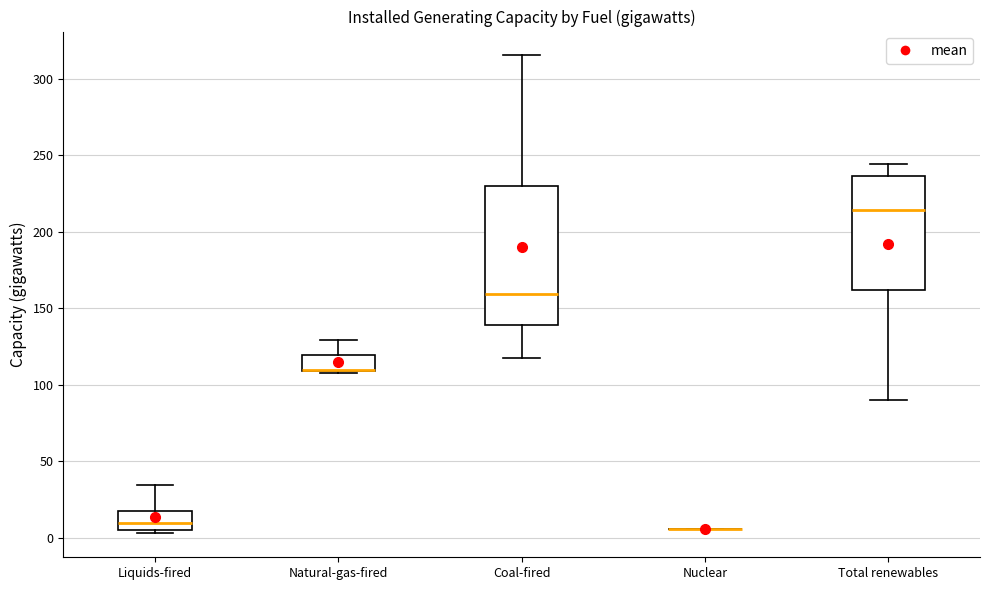

Reading left to right, transcribe this box plot: for each box, give where its median line is, the range the box spans, and where its two whiskers end, as read against the y-axis. The values are not printed on the chart, so give them approximately, as read against the axis.

Liquids-fired: median 10, box 5 to 20, whiskers 5 (just below the box's lower edge) to 35
Natural-gas-fired: median 110 (drawn on the box's lower edge), box 110 to 120, whiskers 110 to 130
Coal-fired: median 160, box 140 to 230, whiskers 120 to 315
Nuclear: box collapsed to a line at 5, whiskers 5 to 5
Total renewables: median 215, box 160 to 235, whiskers 90 to 245